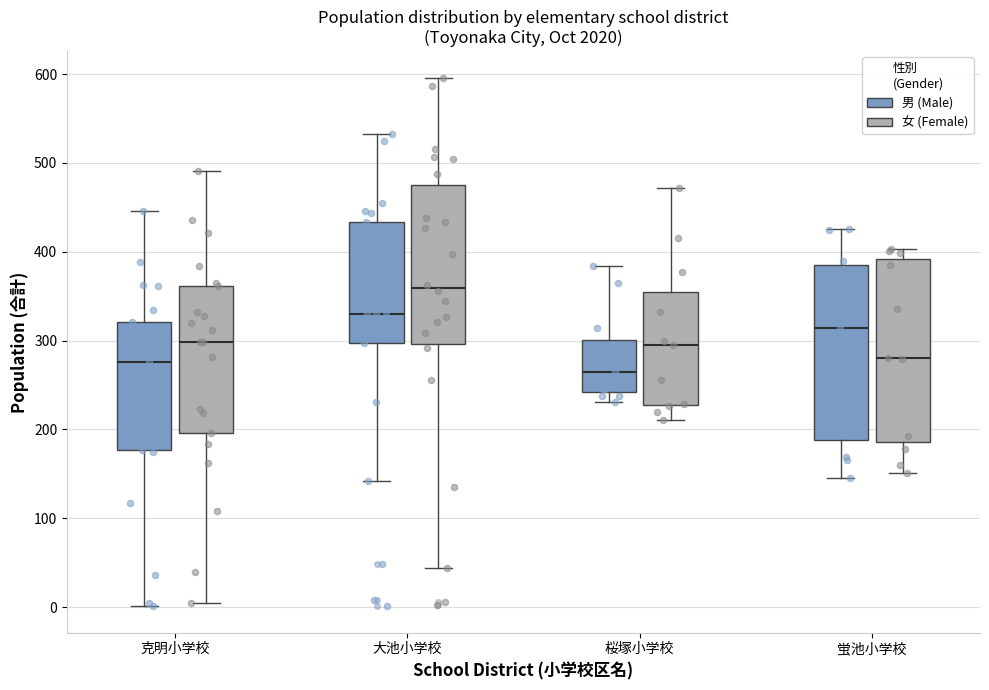

Reading left to right, read every box against the y-axis: the position of its median line, the range the box covers, and the ends of its whiskers. The values are not printed on the chart, so give them approximately, as read against the axis.

克明小学校 (男 (Male)): median 280, box 180 to 320, whiskers 0 to 450
克明小学校 (女 (Female)): median 300, box 200 to 360, whiskers 10 to 490
大池小学校 (男 (Male)): median 330, box 300 to 430, whiskers 140 to 530
大池小学校 (女 (Female)): median 360, box 300 to 480, whiskers 40 to 600
桜塚小学校 (男 (Male)): median 270, box 240 to 300, whiskers 230 to 380
桜塚小学校 (女 (Female)): median 300, box 230 to 350, whiskers 210 to 470
蛍池小学校 (男 (Male)): median 310, box 190 to 390, whiskers 150 to 430
蛍池小学校 (女 (Female)): median 280, box 190 to 390, whiskers 150 to 400